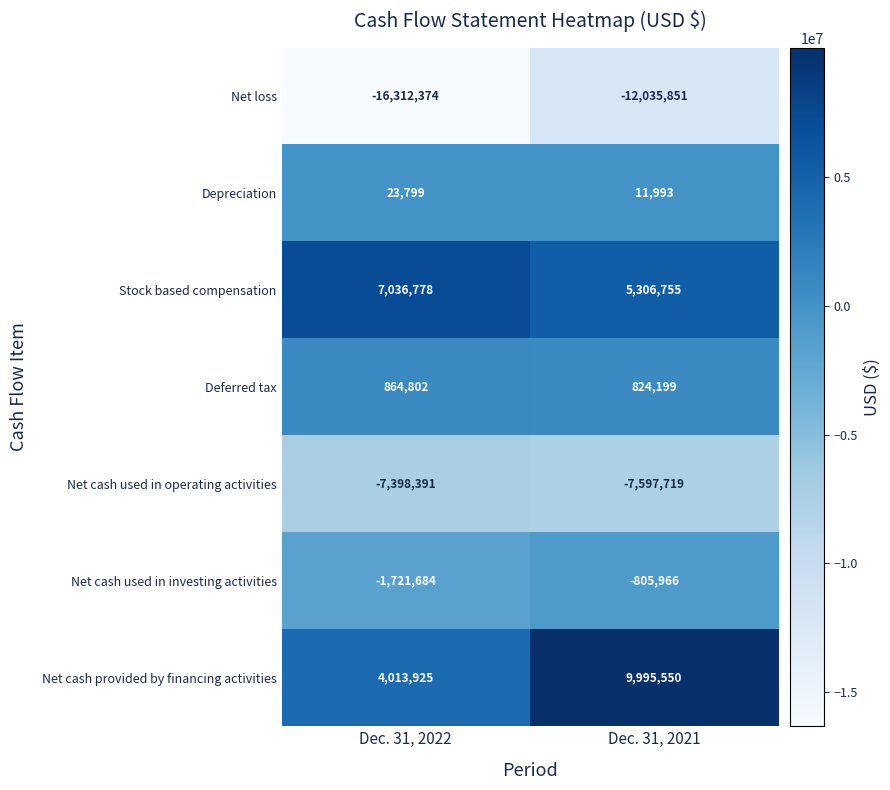

What is the approximate value of Stock based compensation at Dec. 31, 2021, to the nearest 50?

5306750